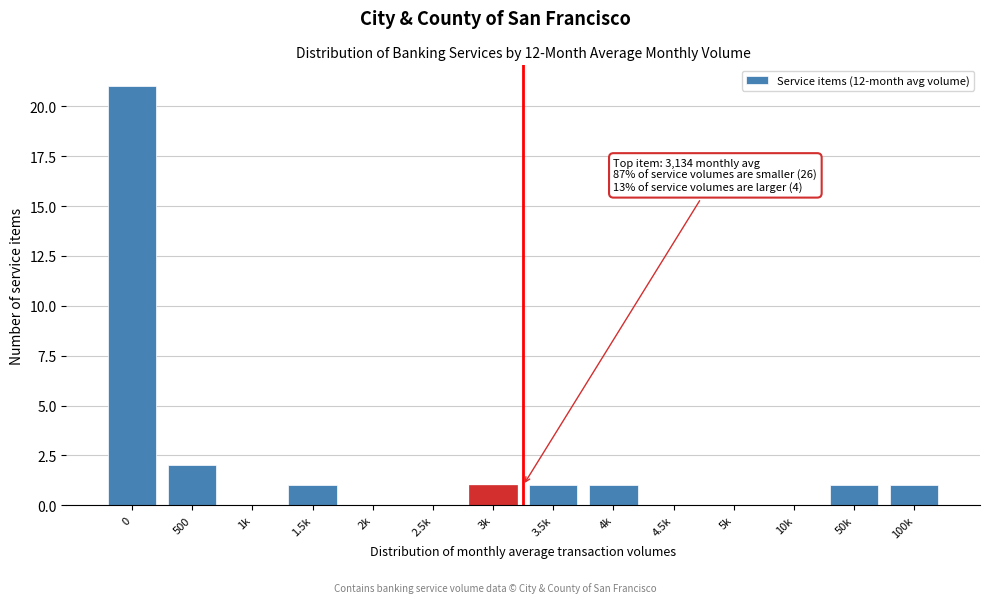

Reading right to left, list all the values displayed in this chart.

100k=1	50k=1	10k=0	5k=0	4.5k=0	4k=1	3.5k=1	3k=1	2.5k=0	2k=0	1.5k=1	1k=0	500=2	0=21